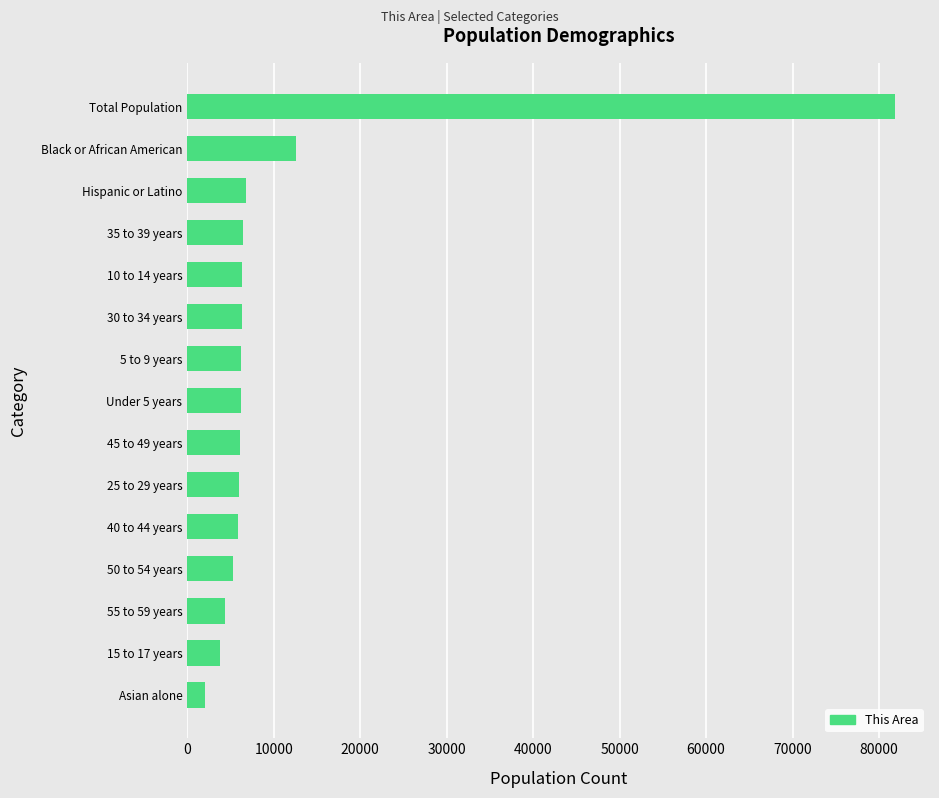

Is it true that the value at 35 to 39 years is 9057?

False